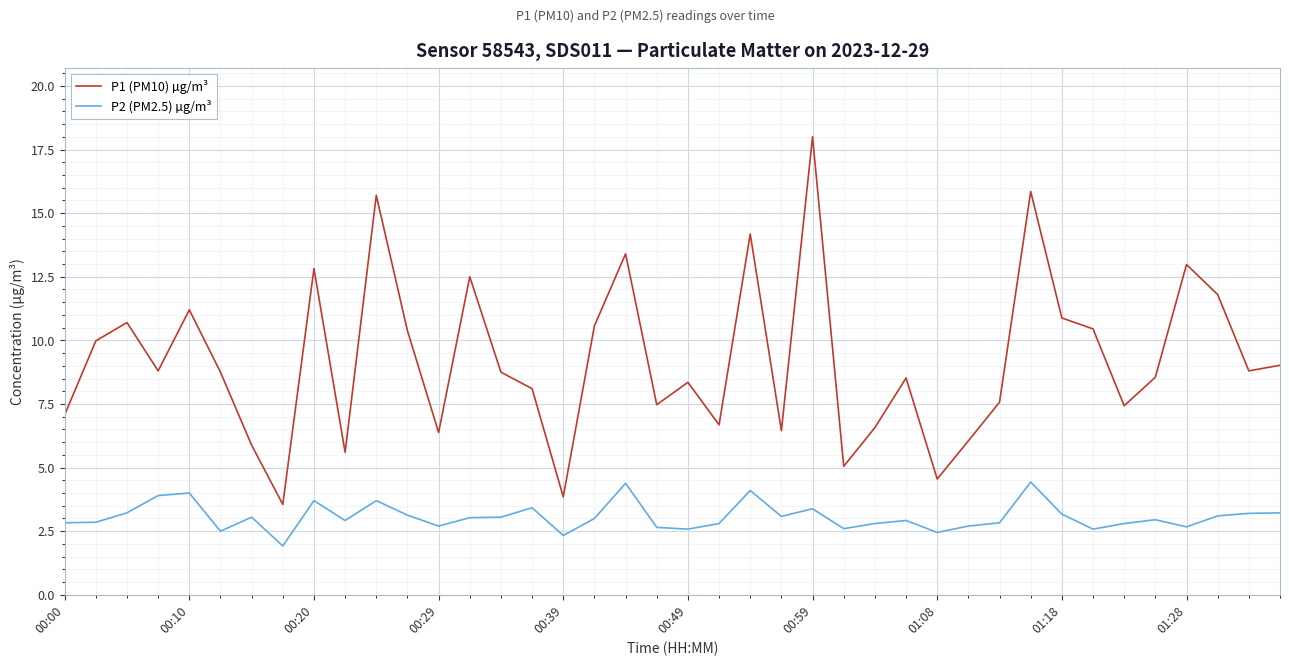

Is this an area chart (filled region under the line)?

No